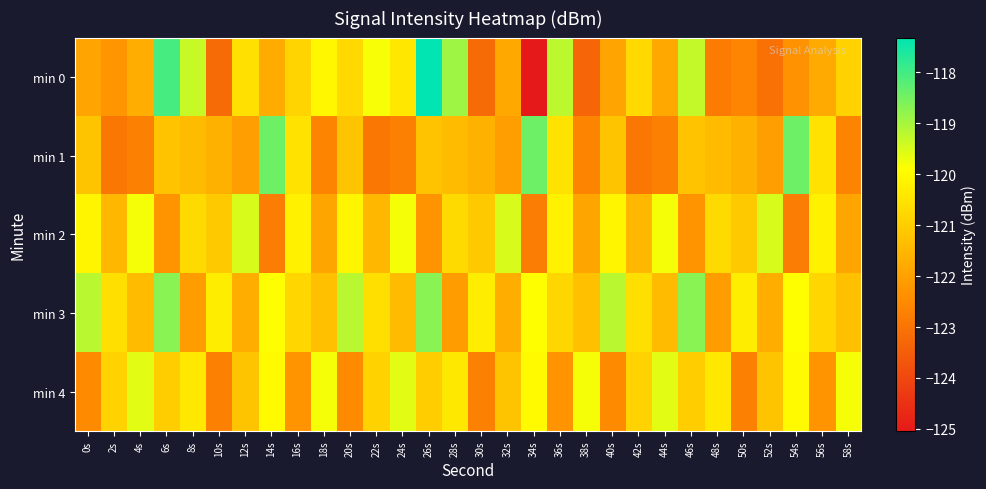

What is the smallest value displayed?

-125.0